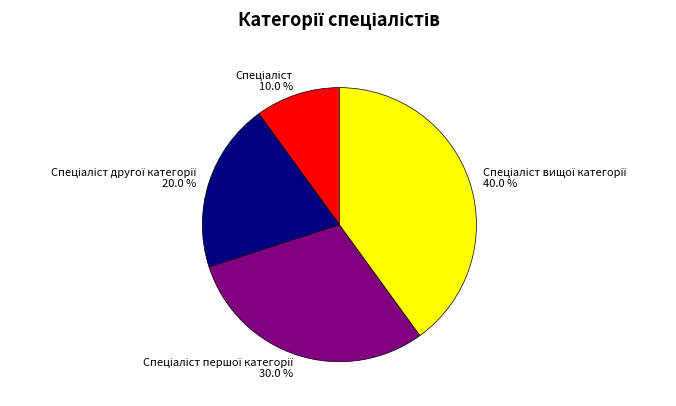

Is there any slice that represents more than half of the pie?

No